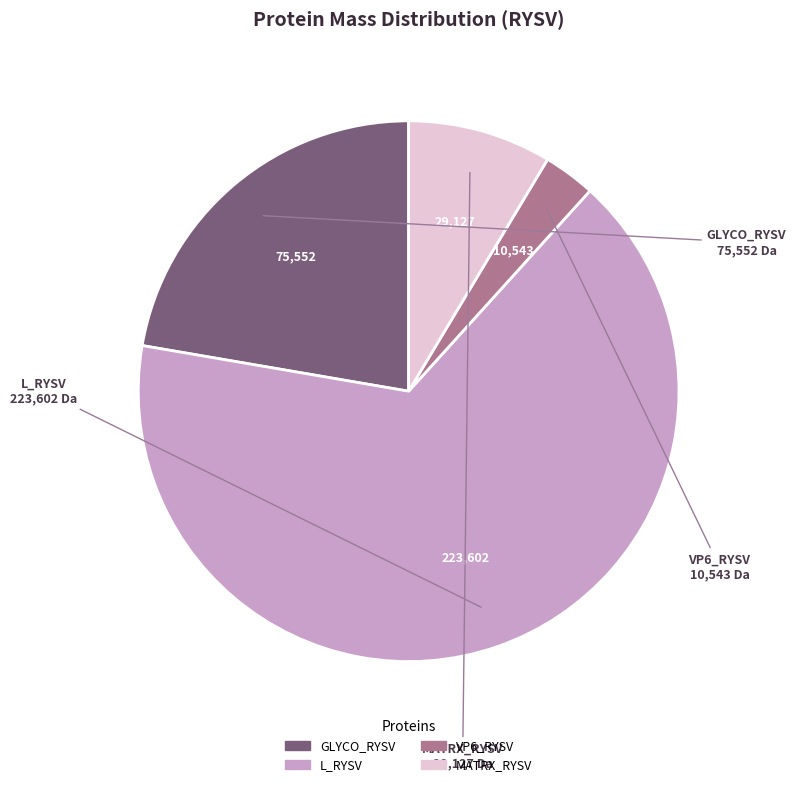

Rank the categories by value from lowest to highest.

VP6_RYSV, MATRX_RYSV, GLYCO_RYSV, L_RYSV